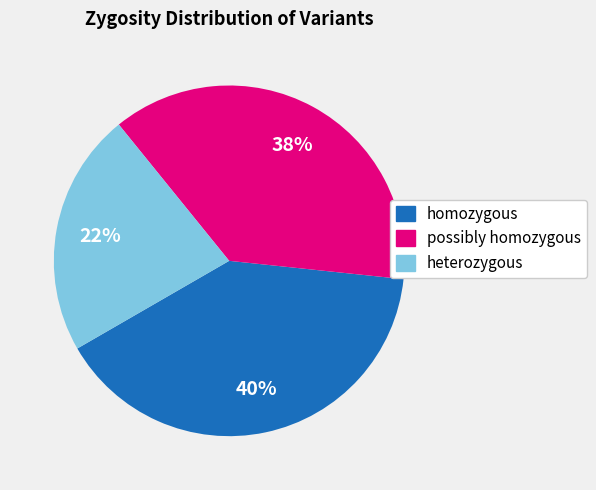

Rank the categories by value from highest to lowest.

homozygous, possibly homozygous, heterozygous